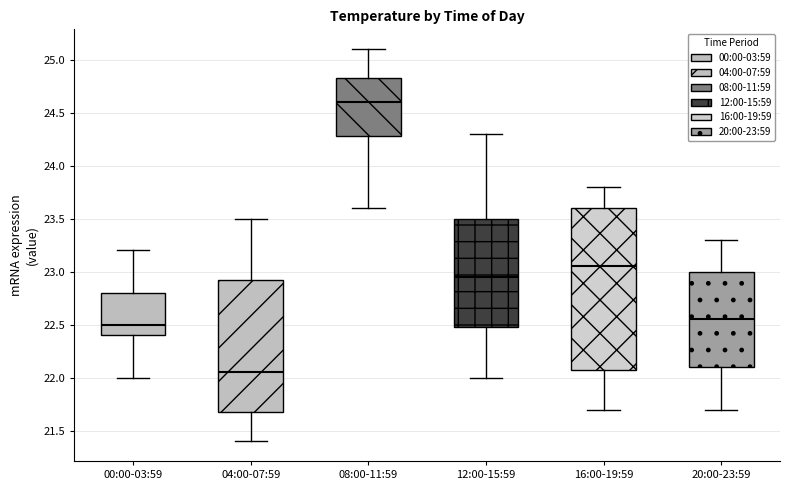

Which box is the tallest, from its lower edge to its upper edge?

16:00-19:59